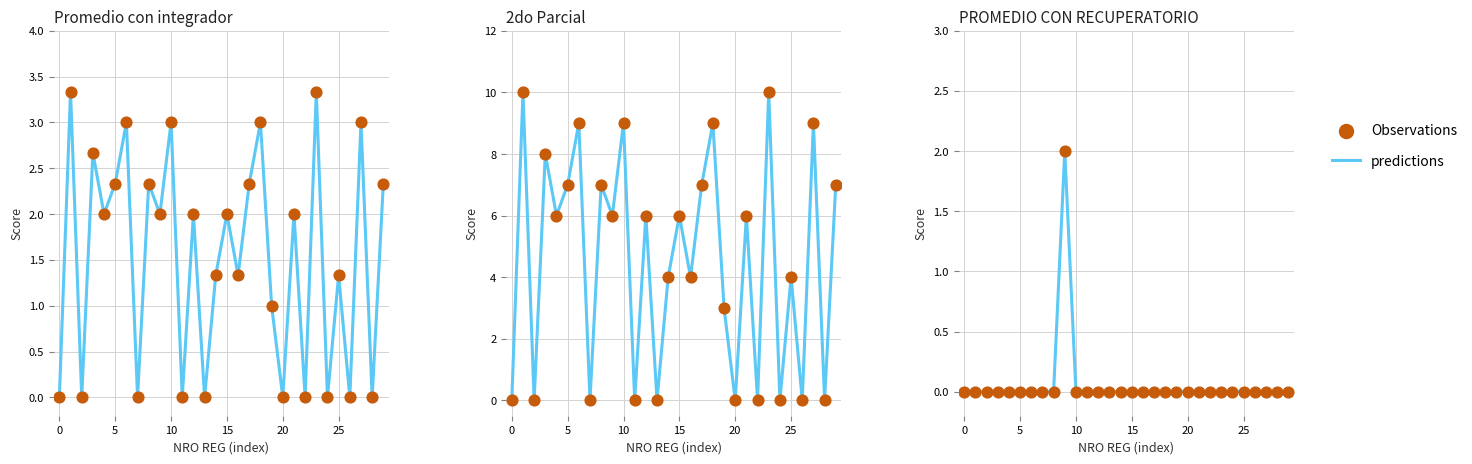

Is the value of Observations at 0 greater than the value of predictions at 15?

No